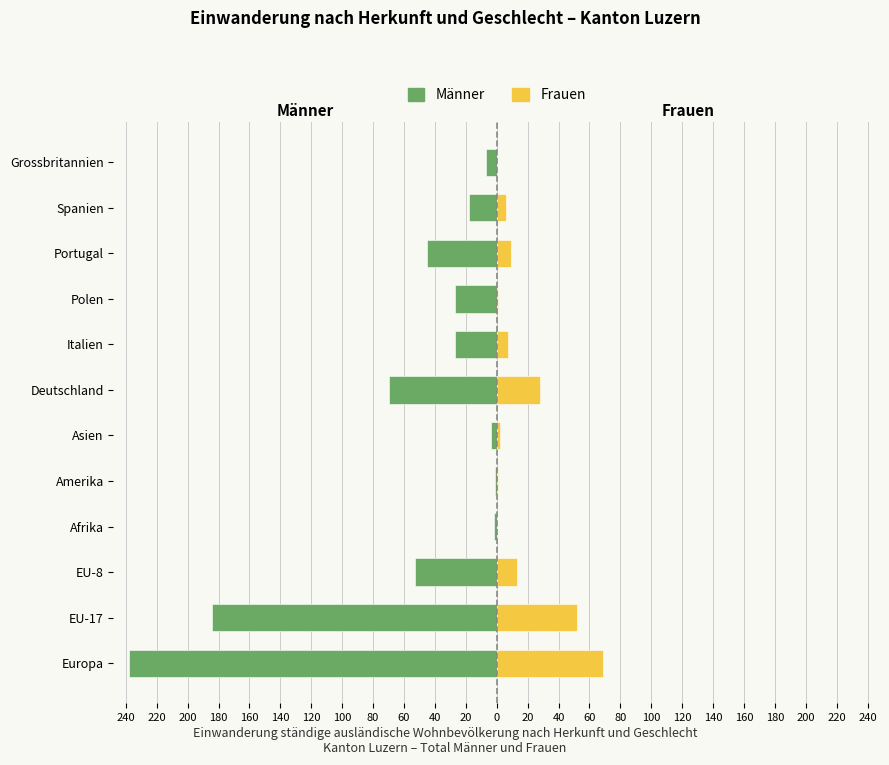

The Frauen series shows 15 at Portugal. True or false?

False